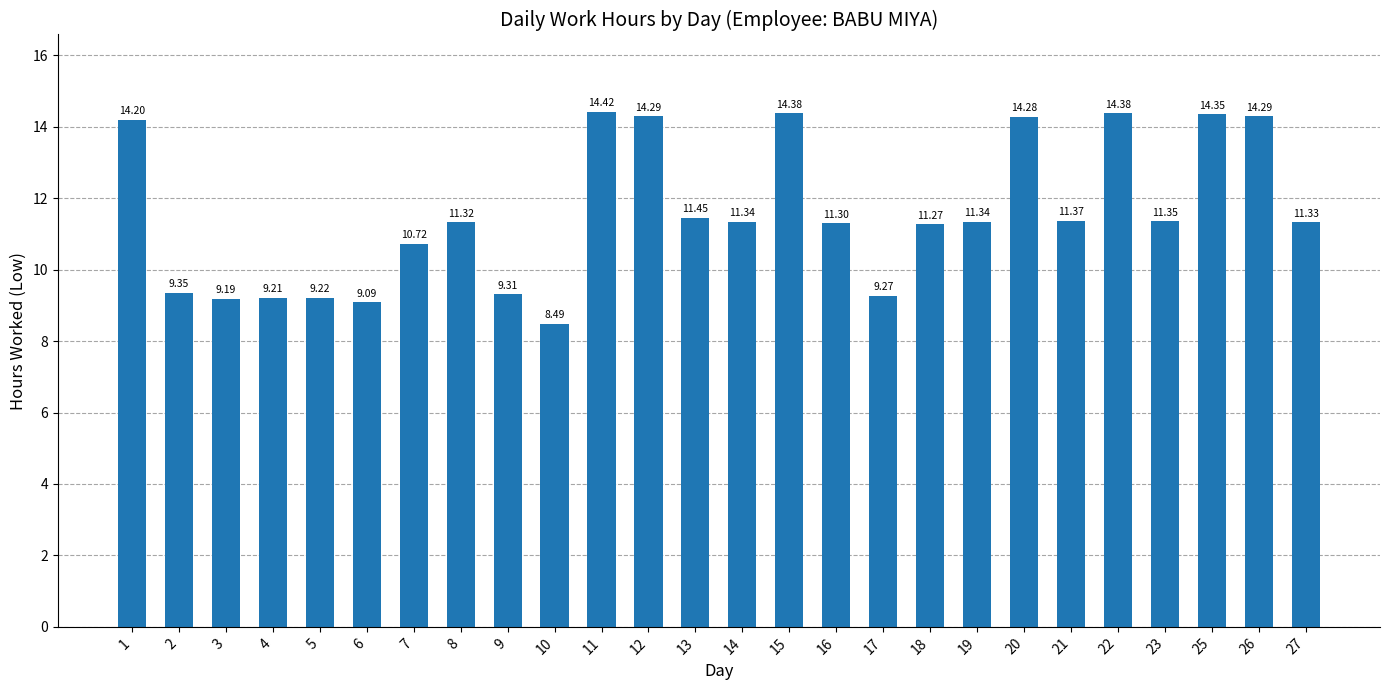

What is the difference between the values at 26 and 15?

0.1